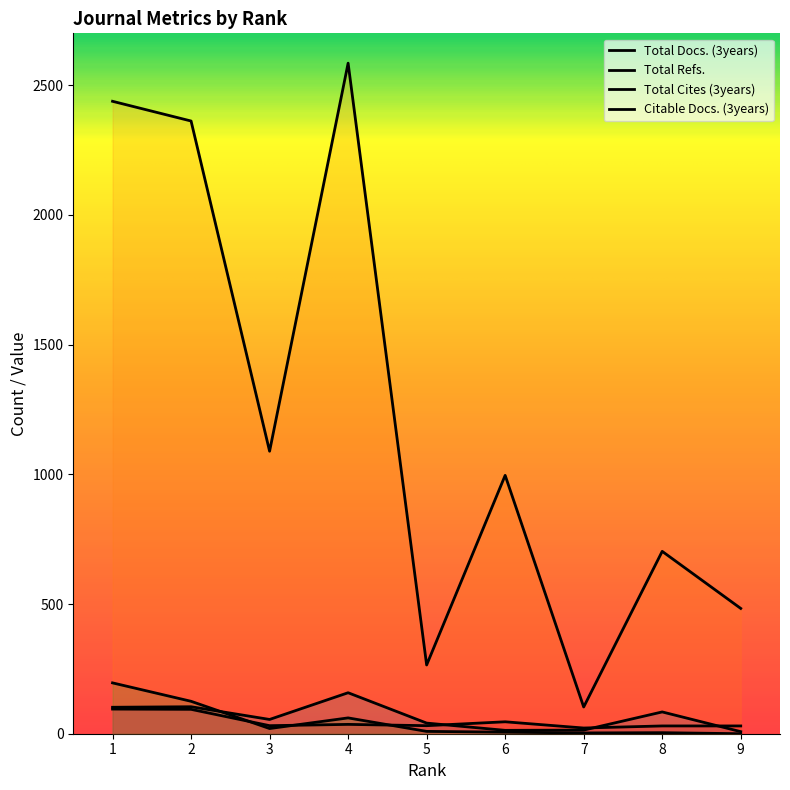

Which series ends up on top after the final intersection of Total Docs. (3years) and Citable Docs. (3years)?

Citable Docs. (3years)